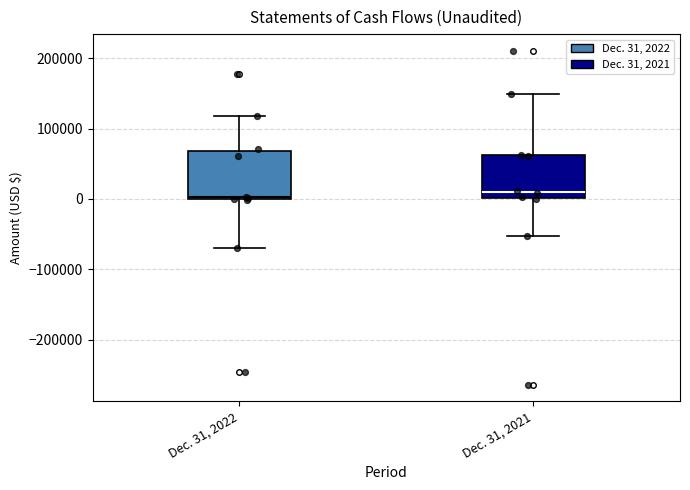

Reading left to right, transcribe this box plot: for each box, give where its median line is, the range the box spans, and where its two whiskers end, as read against the y-axis. The values are not printed on the chart, so give them approximately, as read against the axis.

Dec. 31, 2022: median 0, box 0 to 70000, whiskers -70000 to 120000
Dec. 31, 2021: median 10000, box 0 to 60000, whiskers -50000 to 150000